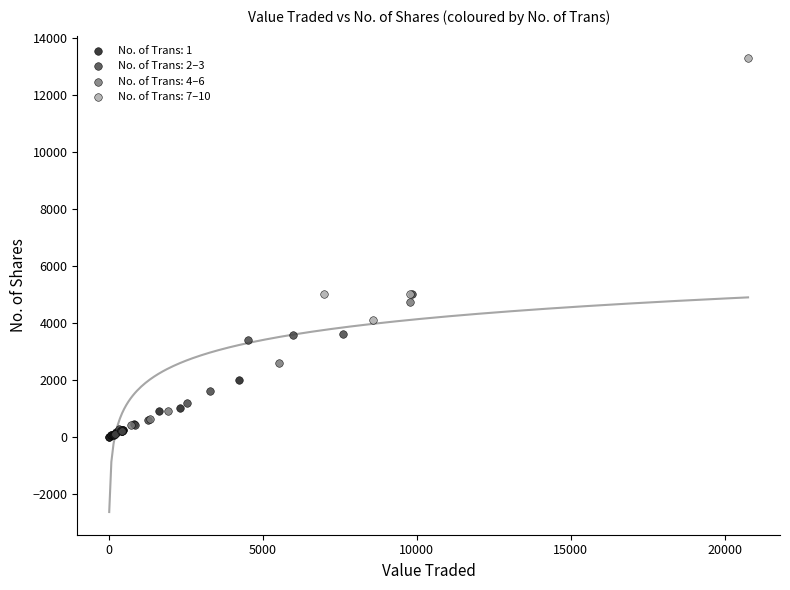

Which series has the largest Y range (max minus min)?

No. of Trans: 7–10